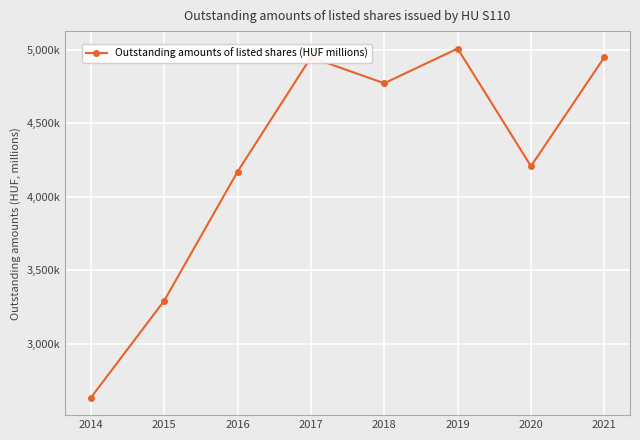

Reading left to right, list all the values displayed in this chart.

2633595	3293289	4170863	4948553	4772058	5008056	4208063	4948831